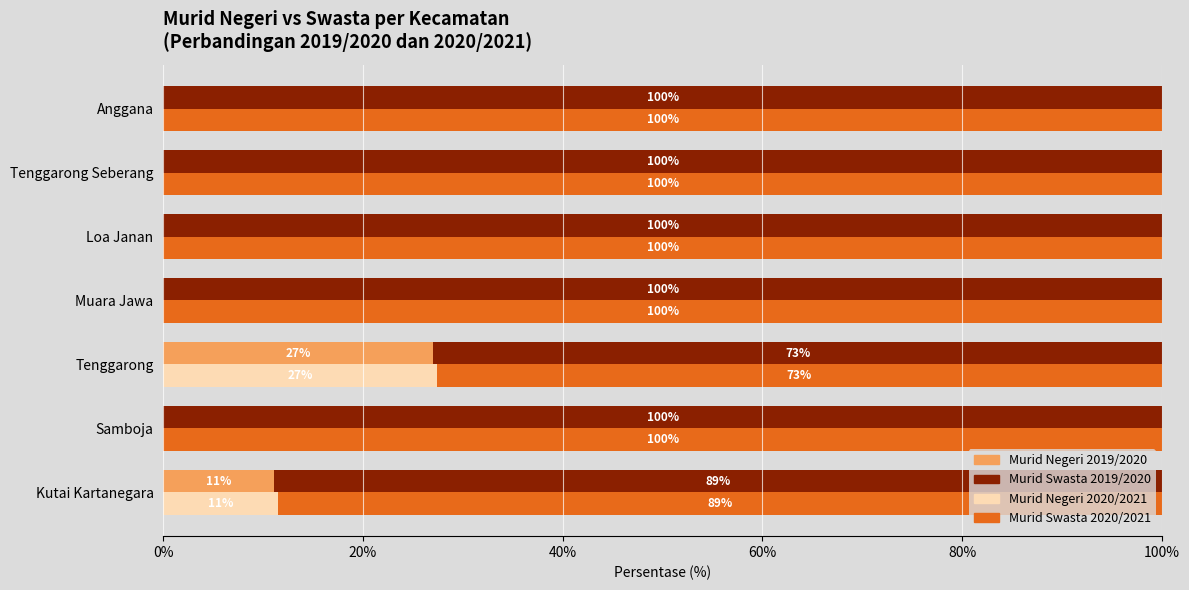

What are all the series names shown in the legend?

Murid Negeri 2019/2020, Murid Swasta 2019/2020, Murid Negeri 2020/2021, Murid Swasta 2020/2021